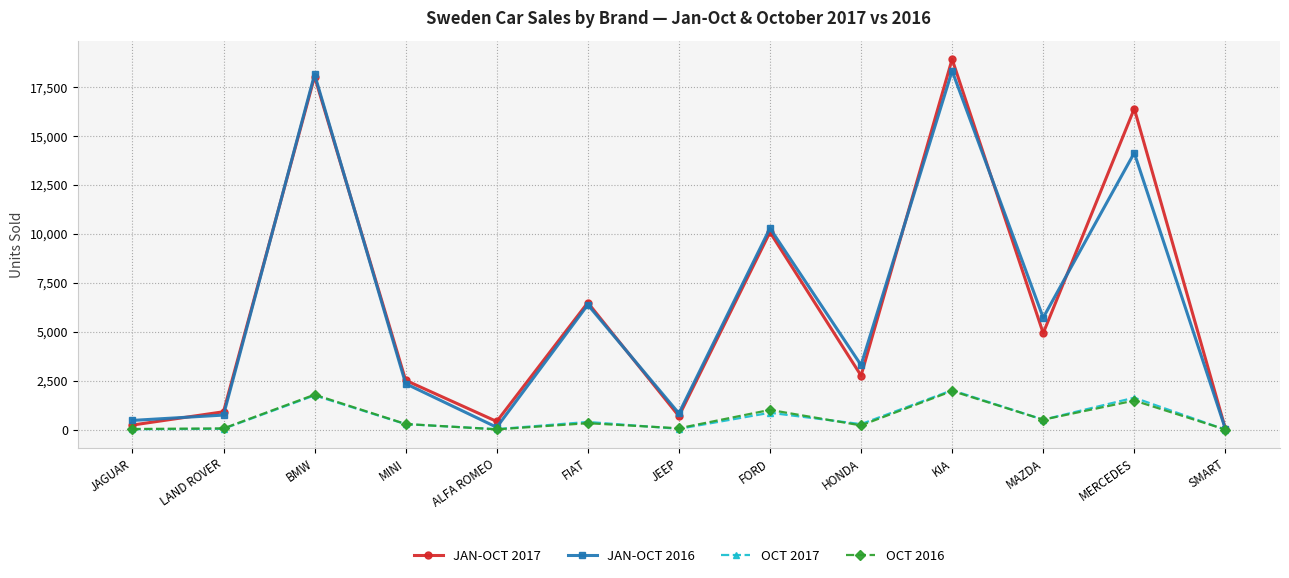

Between FORD and MERCEDES, which series saw the biggest shift?

JAN-OCT 2017